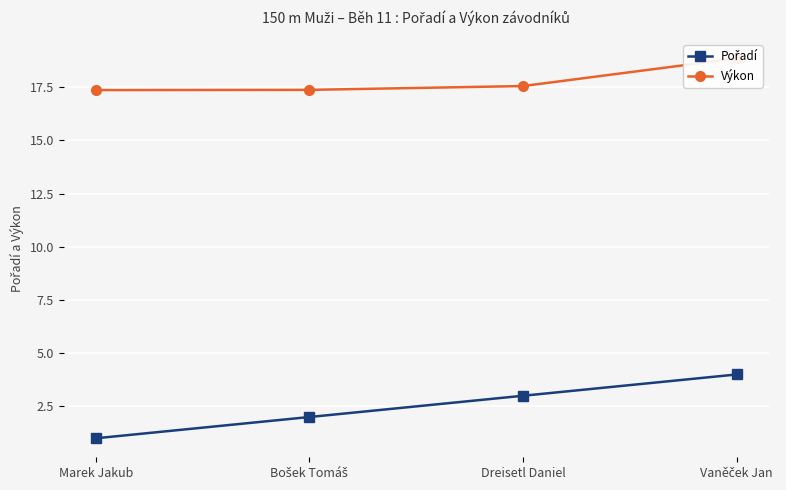

At Marek Jakub, list the series in order from smallest to largest.

Pořadí, Výkon